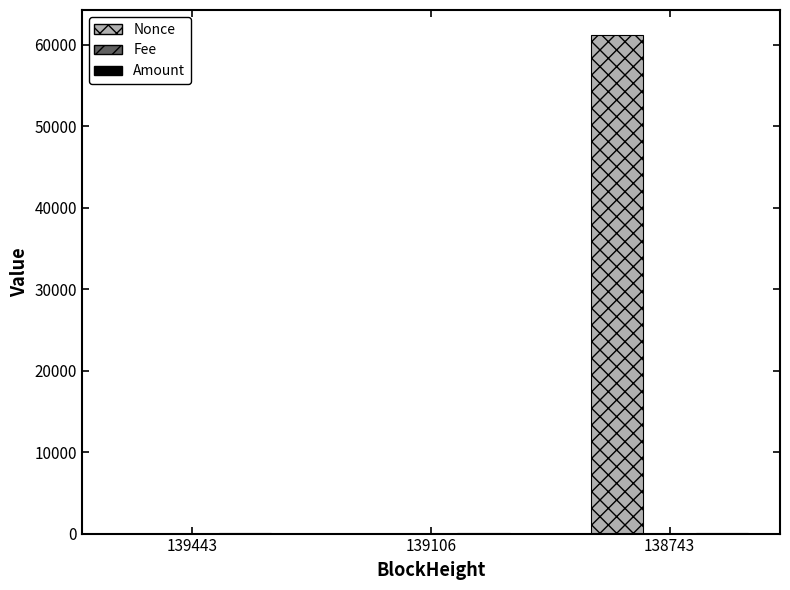

What is the sum of all Nonce values?

61186.0